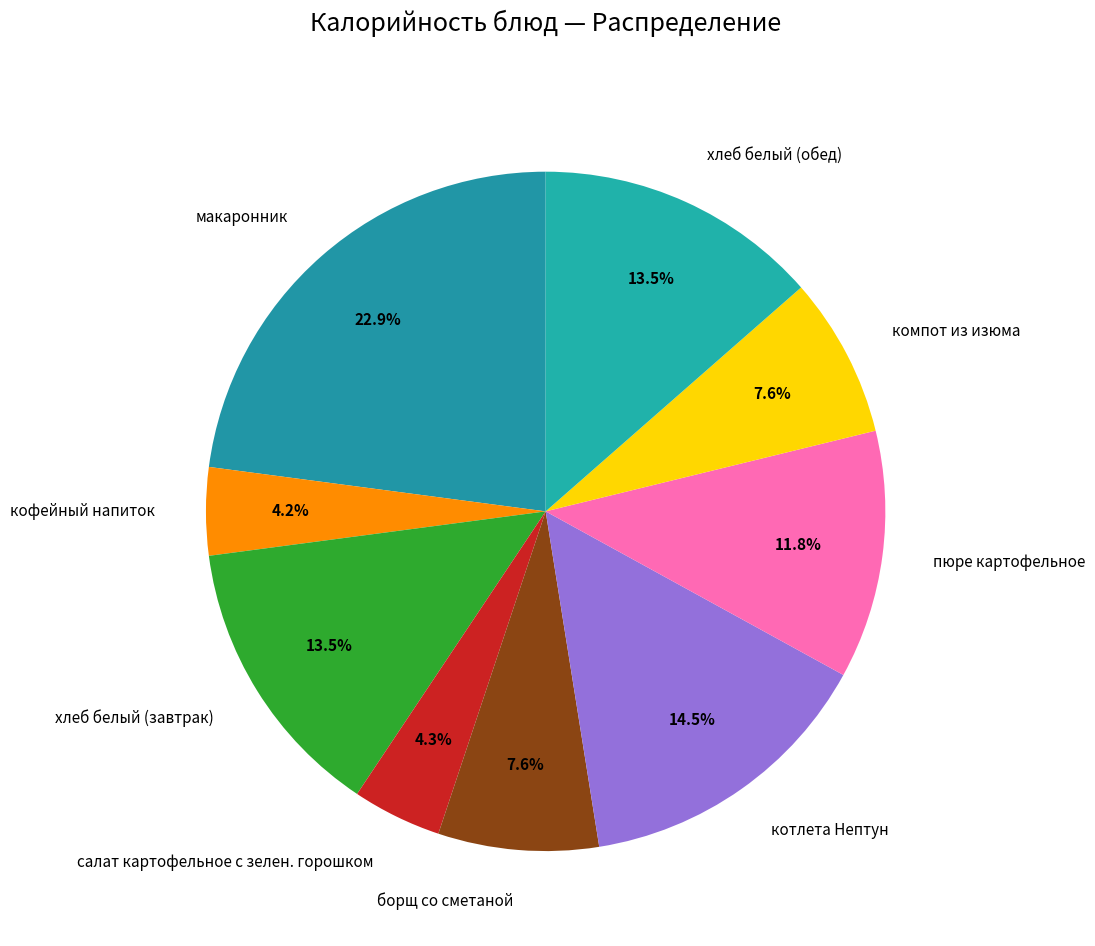

What percentage is the пюре картофельное slice, to the nearest percent?

12%